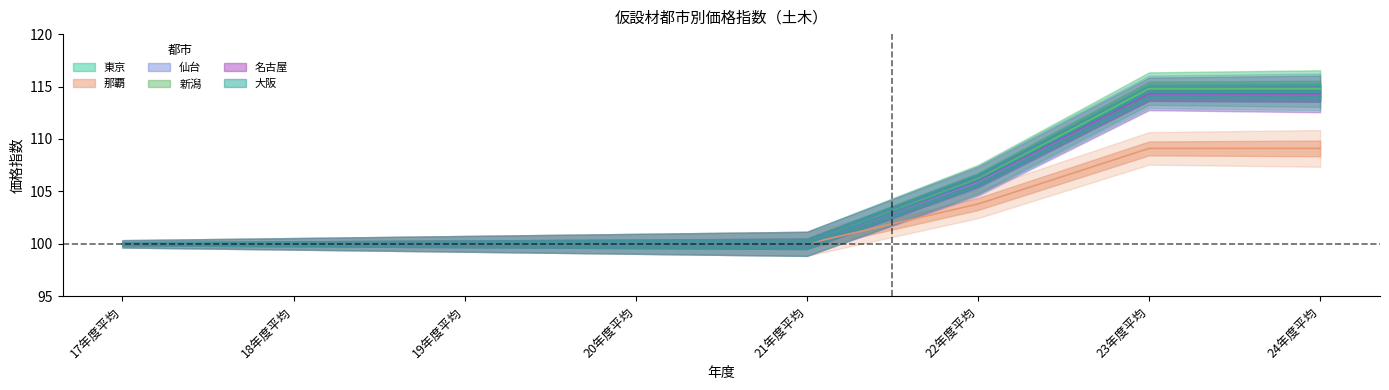

Which series has the largest range (max minus min)?

東京